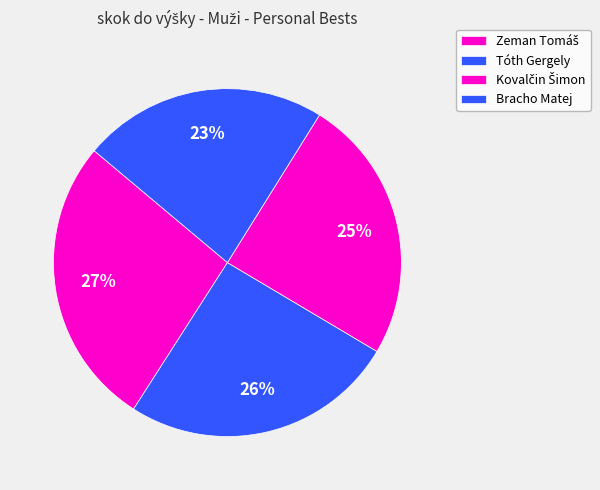

Is it true that Tóth Gergely is 14% of the pie?

False